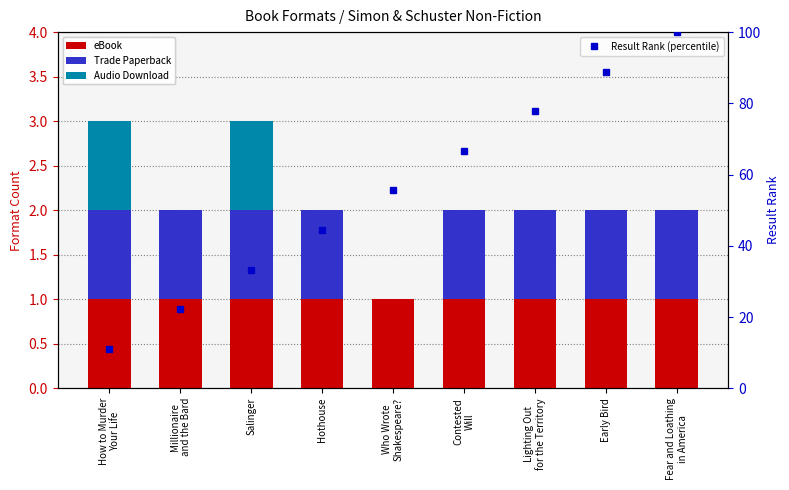

Is the value of eBook at Hothouse greater than the value of Trade Paperback at Salinger?

No